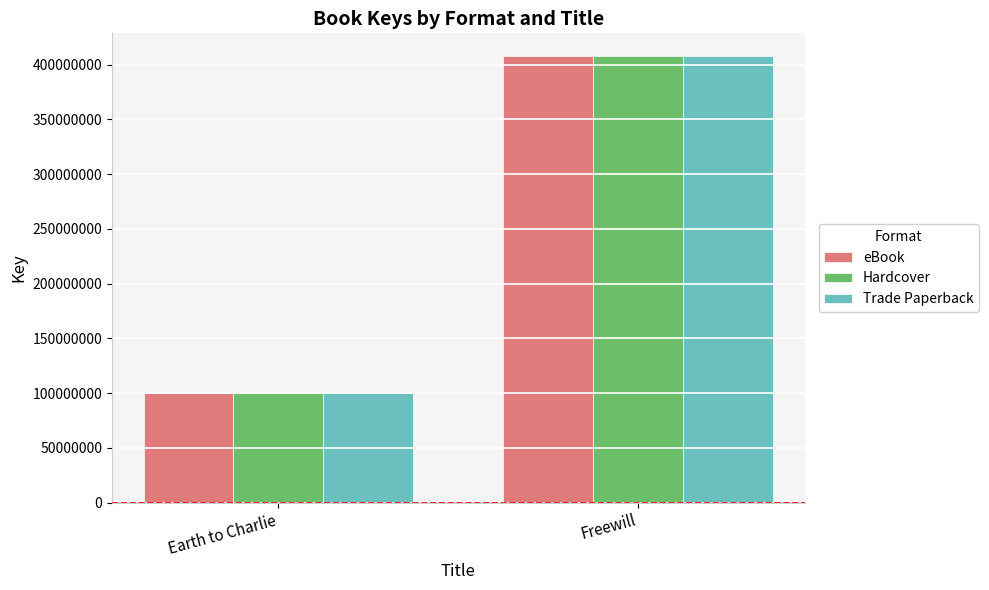

Is it true that eBook equals 100398790 at Earth to Charlie?

True